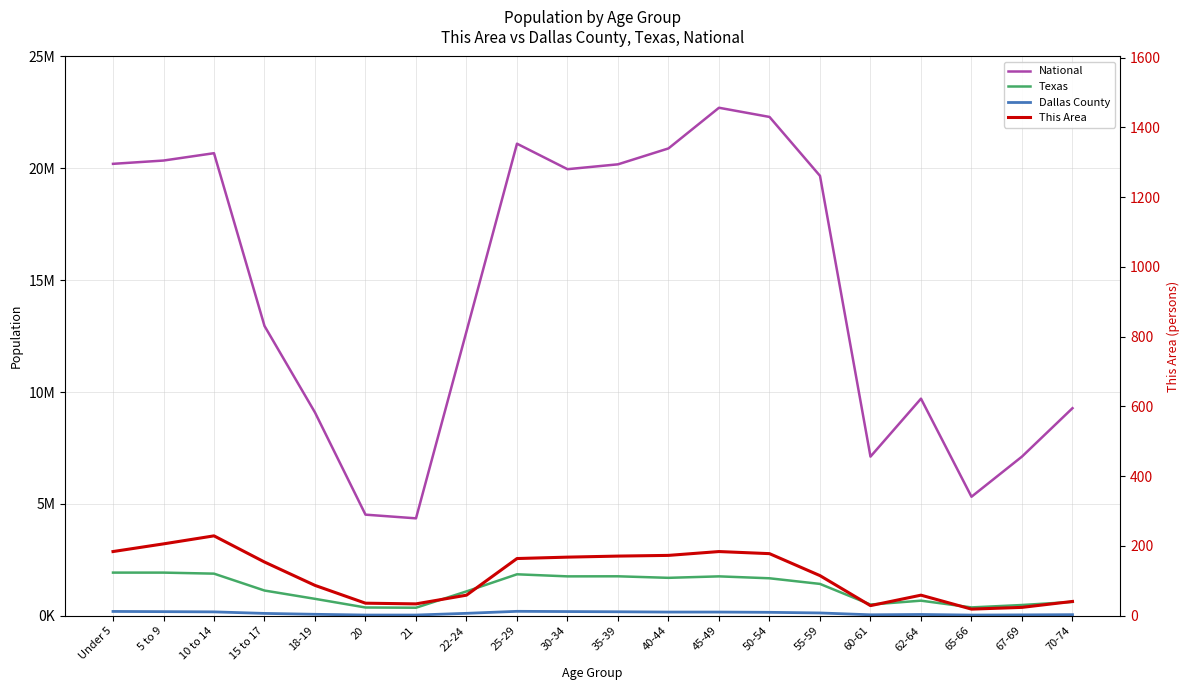

Where is the first local minimum for Texas?

21